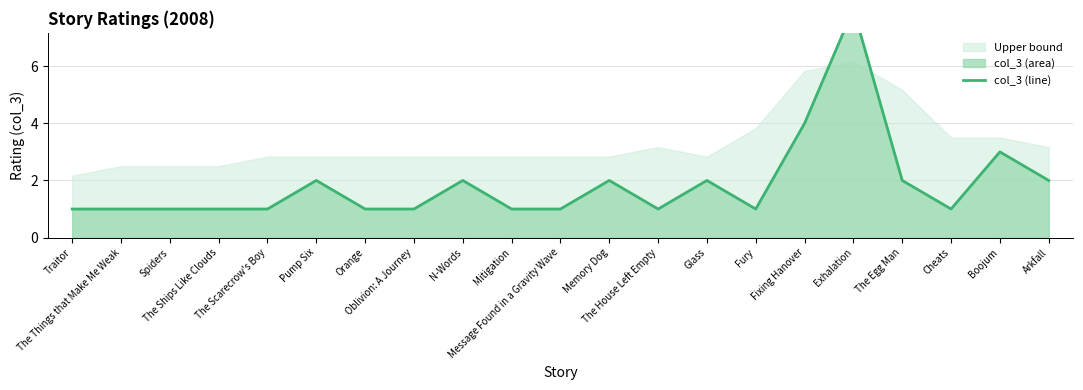

Count the number of values greater than 1.

9